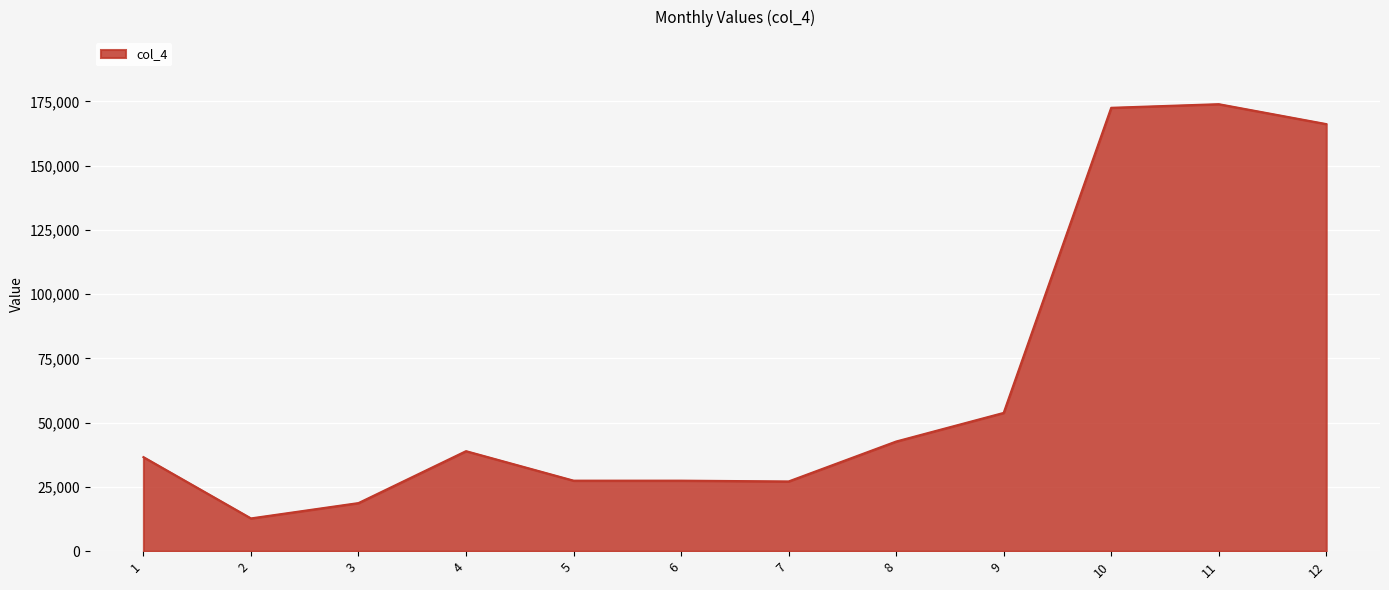

The chart shows a value of 7782.5 at 3. True or false?

False